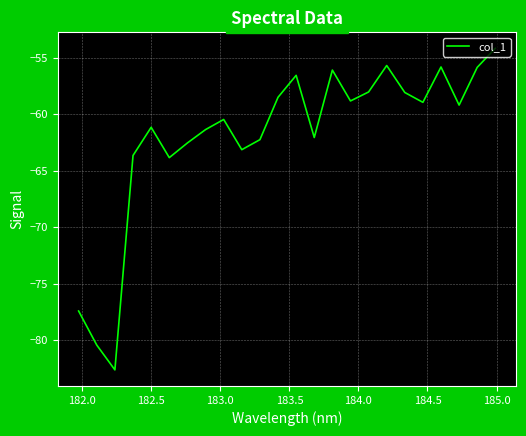

What is the difference between the maximum and minimum values?

28.5